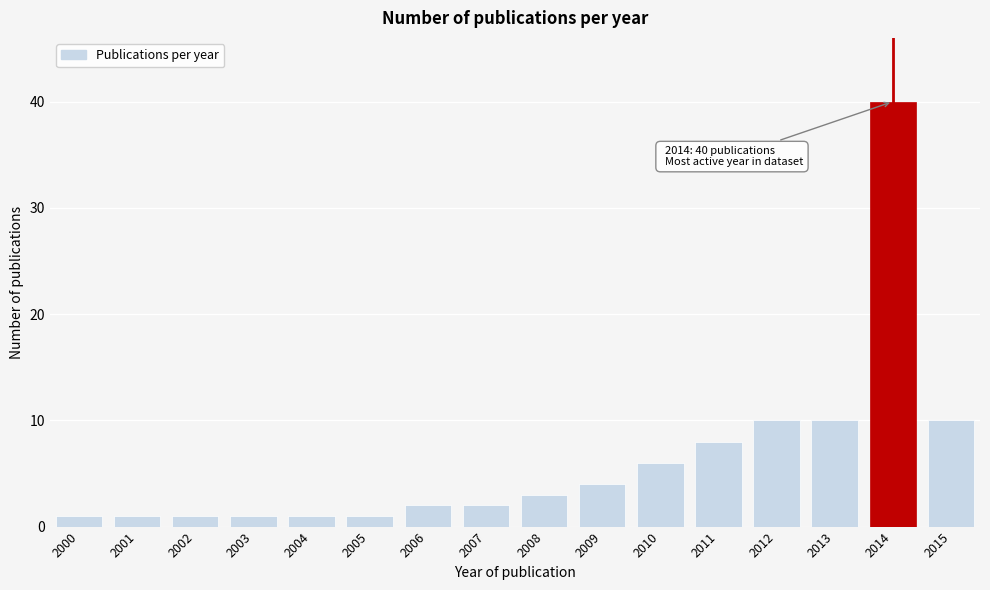

Reading left to right, transcribe all the data shown in this chart.

1	1	1	1	1	1	2	2	3	4	6	8	10	10	40	10